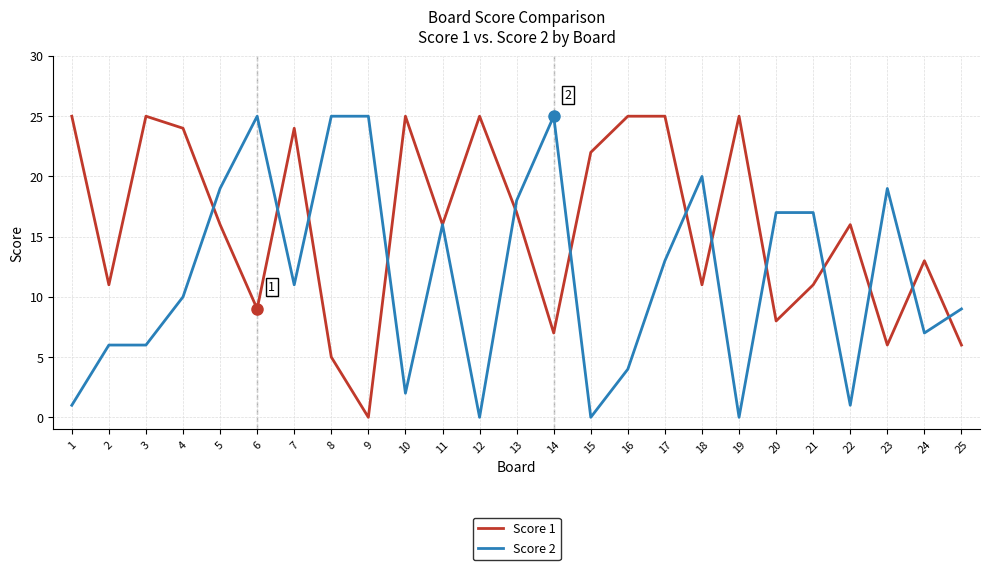

Does the chart have visible grid lines?

Yes